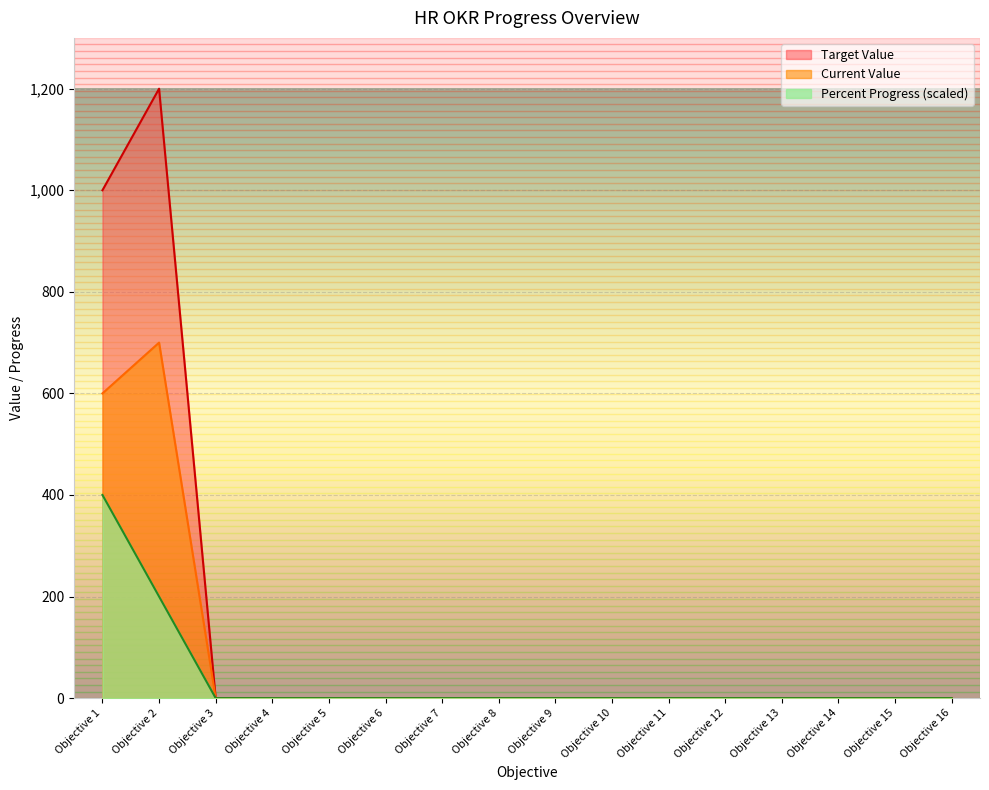

Rank the series by their average value, from highest to lowest.

Target Value, Current Value, Percent Progress (scaled)